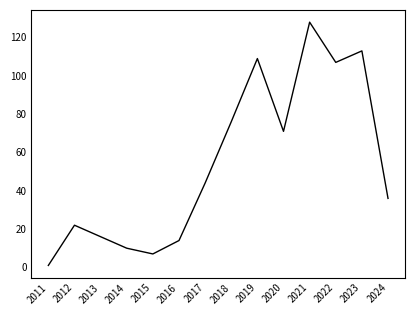

List the labels in order of value, largest first.

2021, 2023, 2019, 2022, 2018, 2020, 2017, 2024, 2012, 2013, 2016, 2014, 2015, 2011